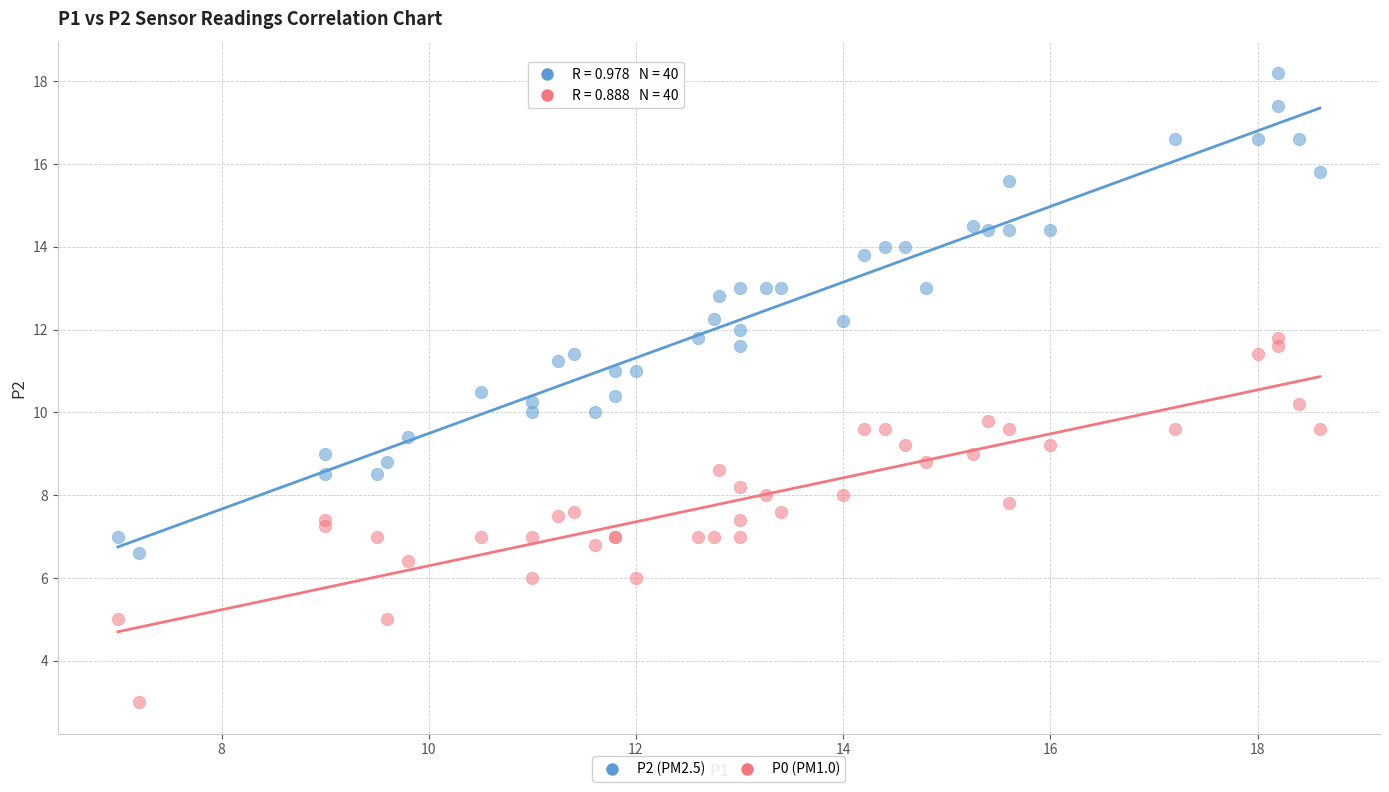

What are all the series names shown in the legend?

P2 (PM2.5), P0 (PM1.0)